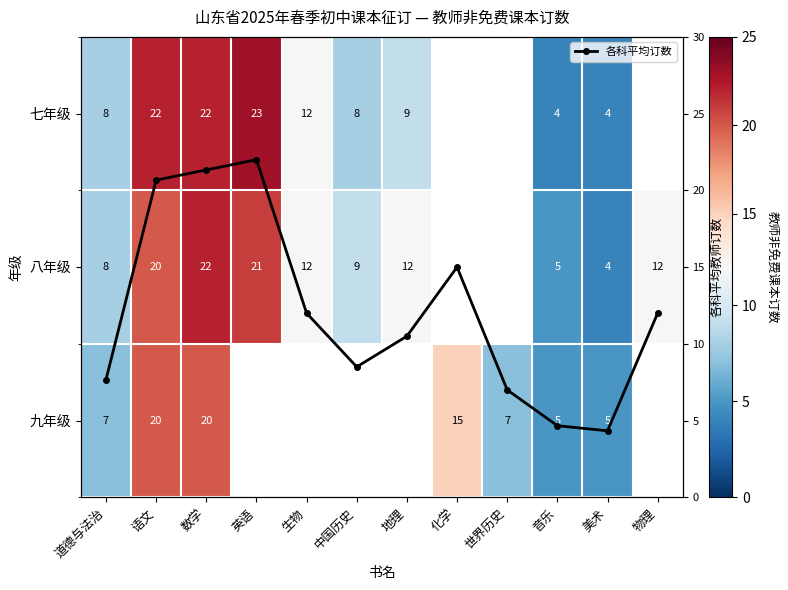

Which has a higher value, 语文 or 数学?

语文